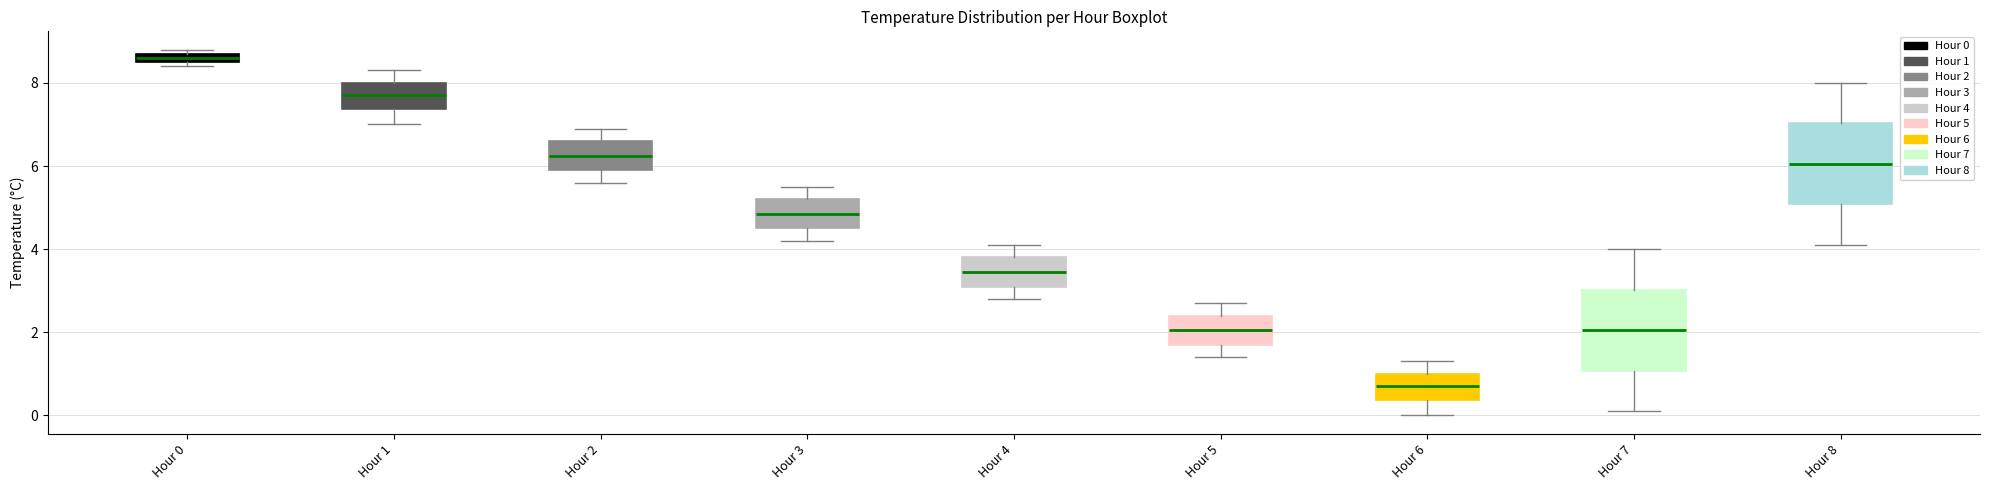

Where is the lower edge of the box for Hour 1 on the y-axis? The values are not printed on the chart, so give them approximately, as read against the axis.

7.4